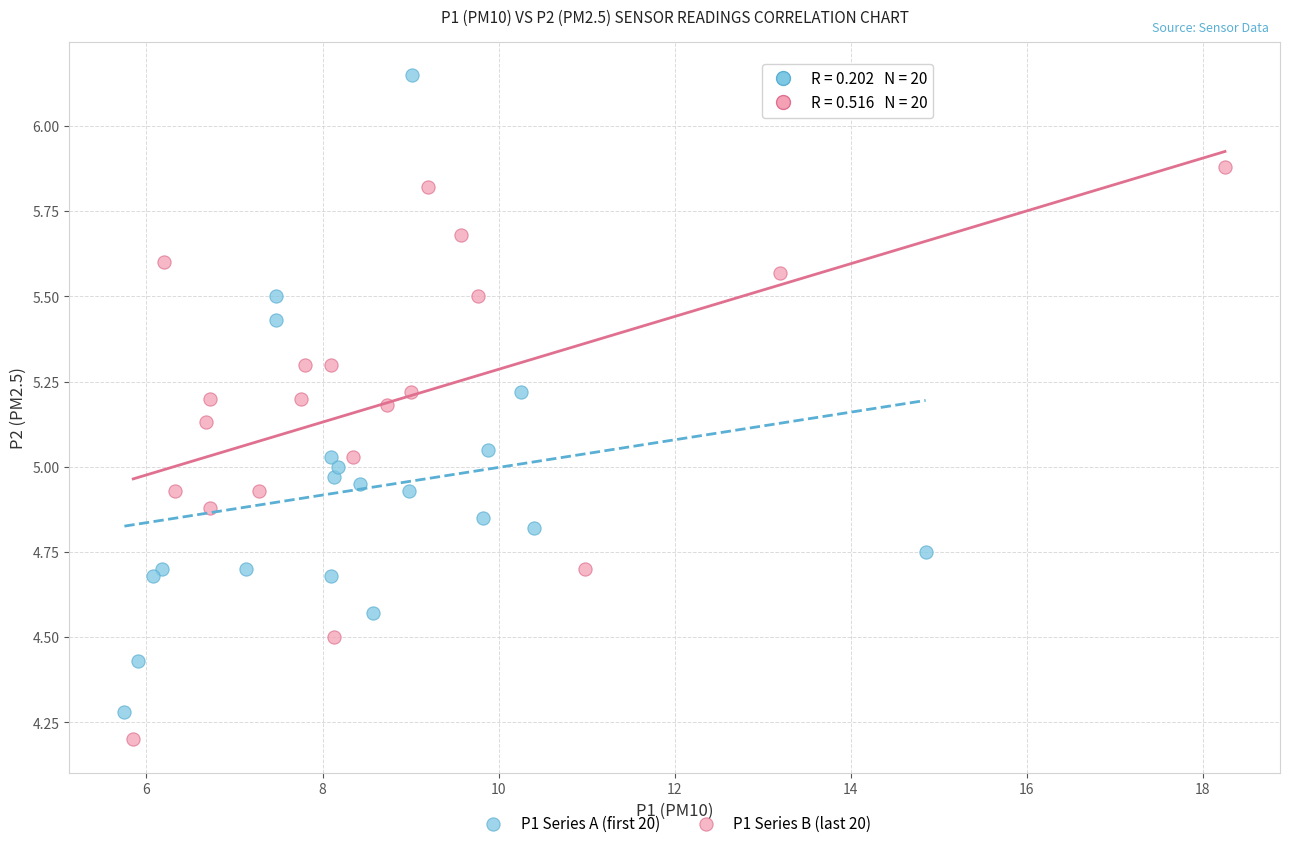

Which series contains the highest Y value?

P1 Series A (first 20)